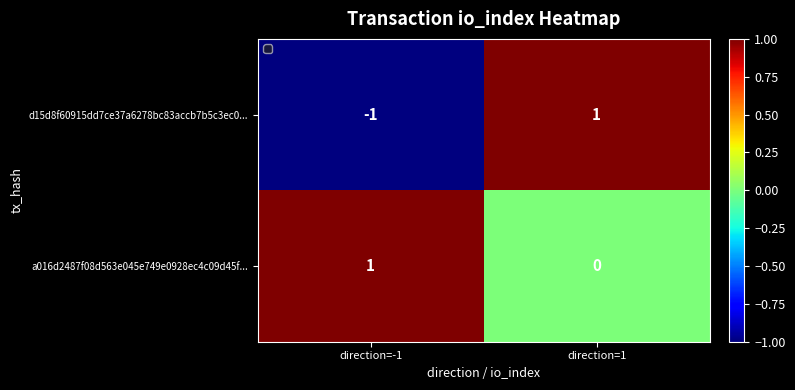

At which label is a016d2487f08d563e045e749e0928ec4c09d45f... closest to 0?

direction=1